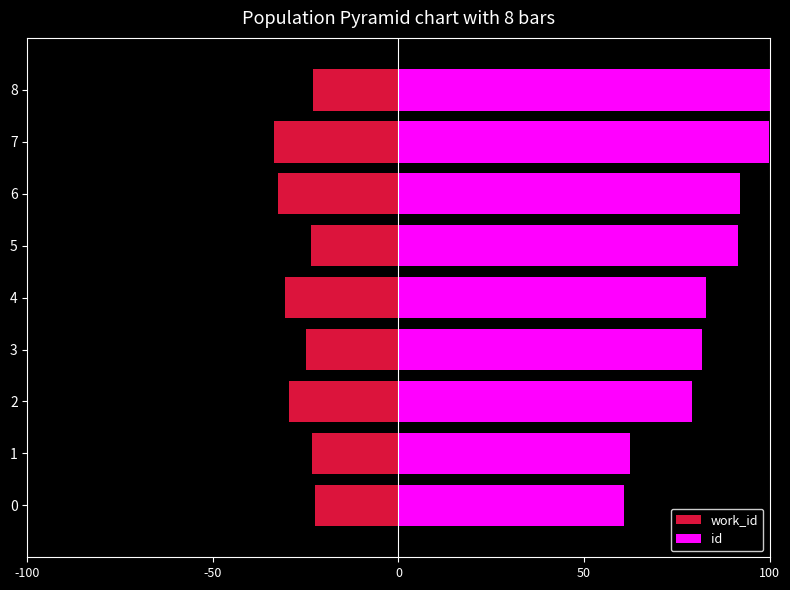

What is the greatest value displayed?

100.0